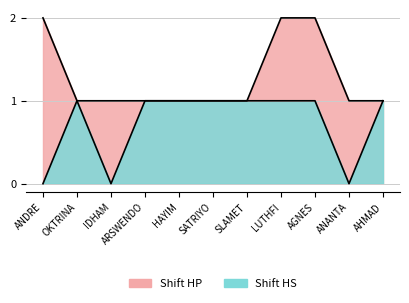

How many interior local valleys does the Shift 2 (HS) series have?

2